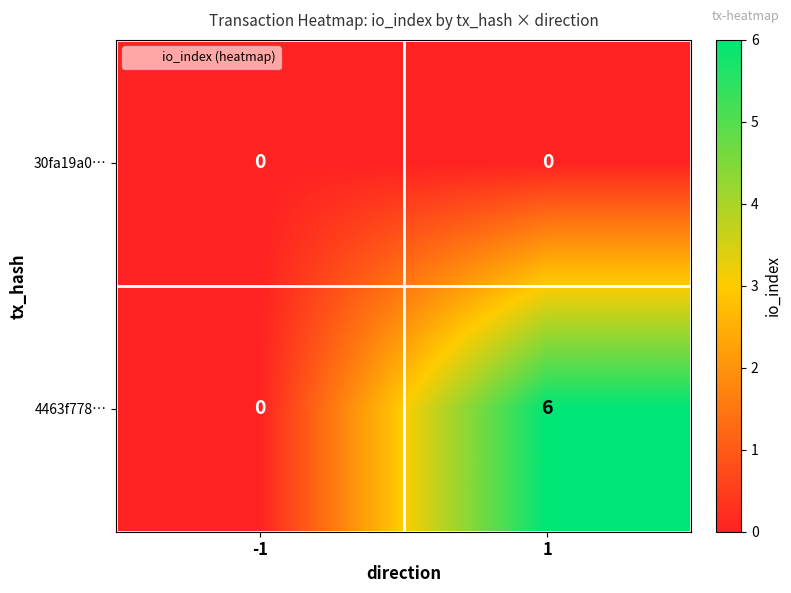

What is the highest value of the 4463f778… series?

6